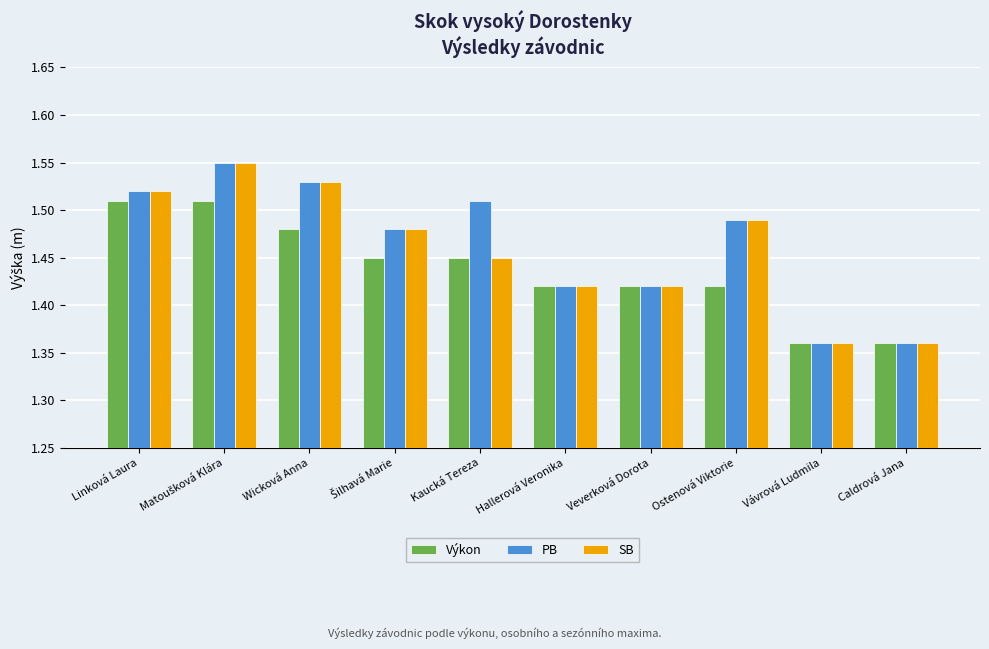

How many SB values are between 1 and 2?

10